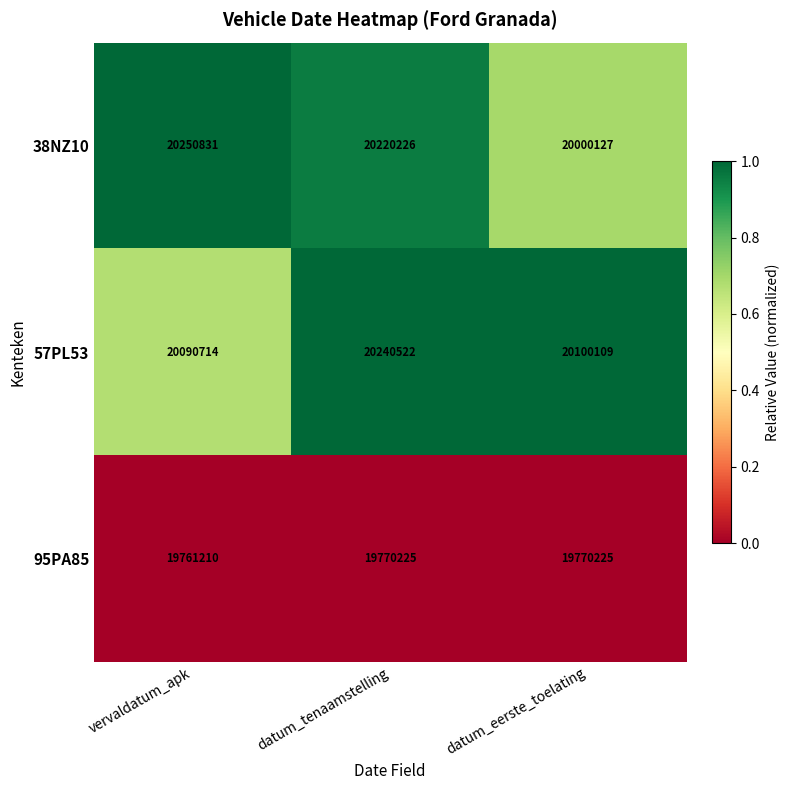

What is the total value across all series at datum_tenaamstelling?

60230973